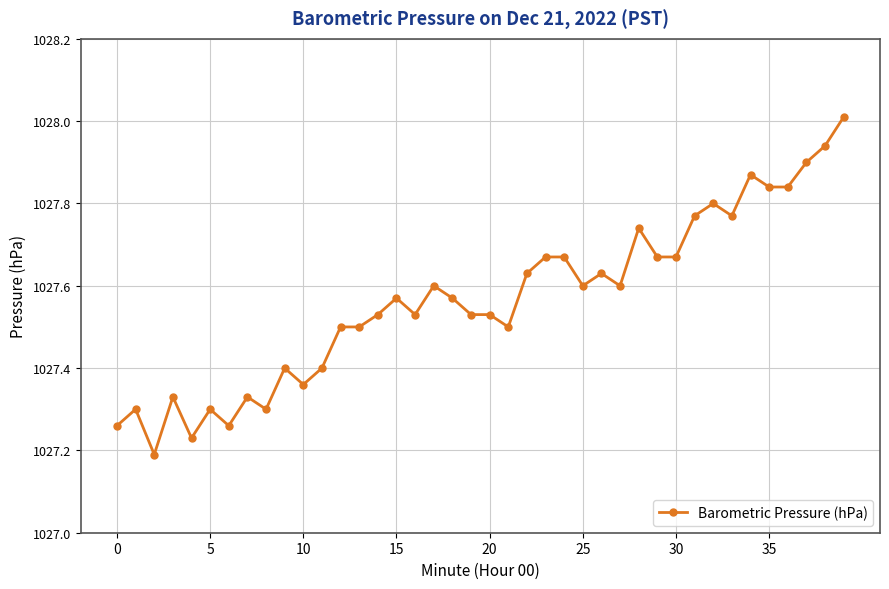

What is the difference between the maximum and minimum values?

0.8